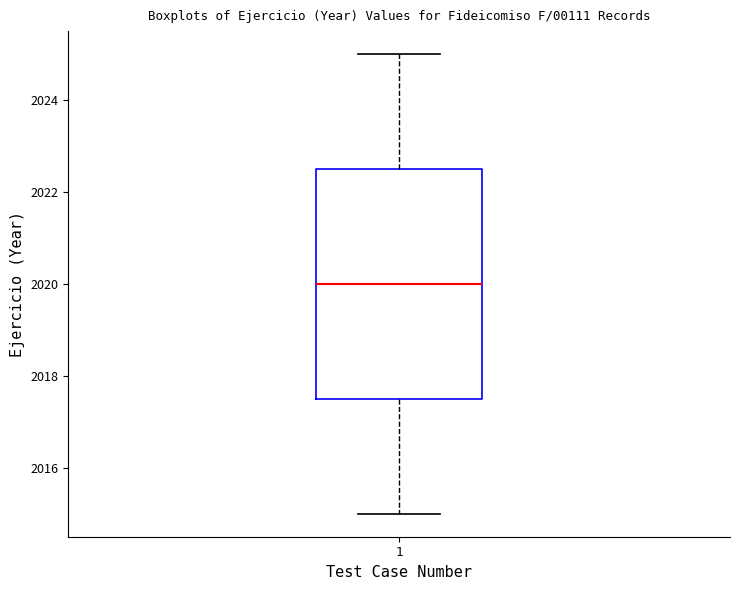

Read this box plot against the y-axis: the position of the median line, the range covered by the box, and the ends of both whiskers. The values are not printed on the chart, so give them approximately, as read against the axis.

median 2020.0, box 2017.6 to 2022.6, whiskers 2015.0 to 2025.0